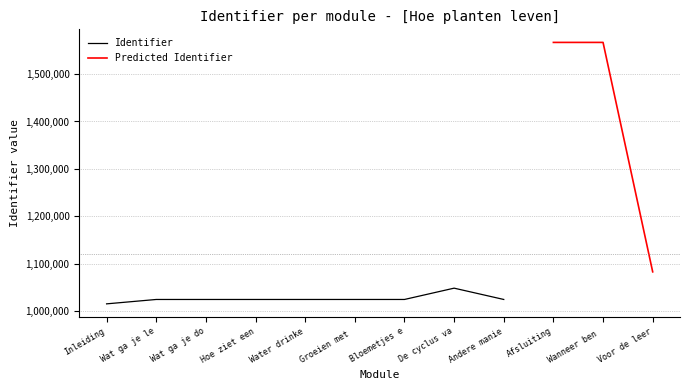

At which label does Identifier first exceed 1024183?

De cyclus van planten